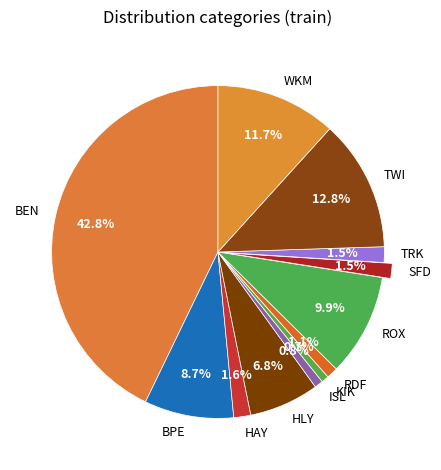

Count the number of slices in the pie.

12